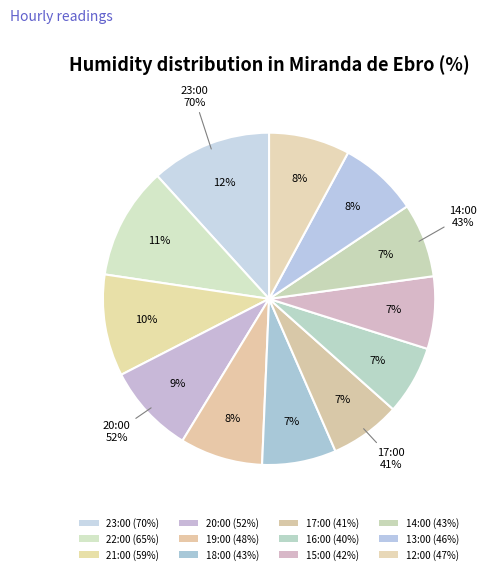

Combined, do 19:00 and 22:00 account for over 50%?

No